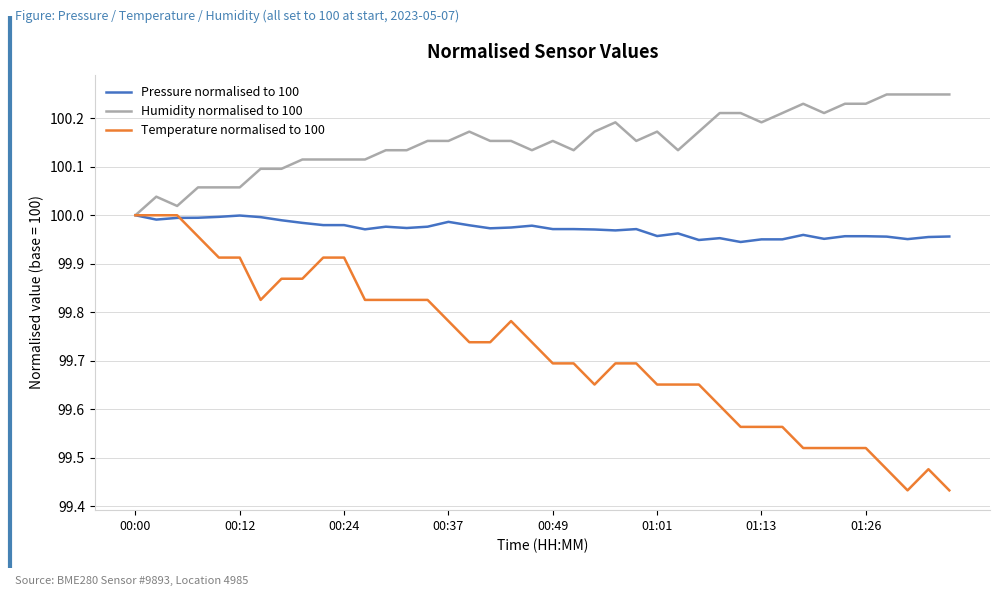

Which series has the largest total across all categories?

Humidity normalised to 100